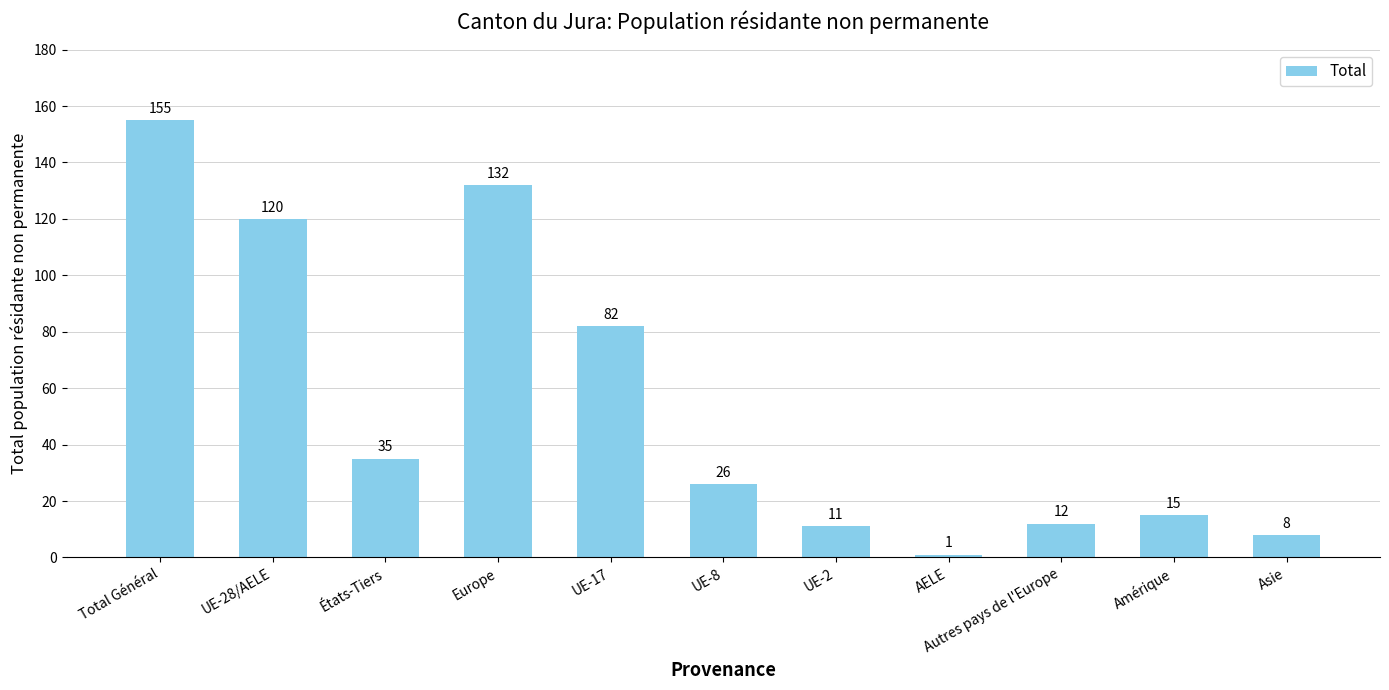

At which category does the chart reach its minimum across all series?

AELE